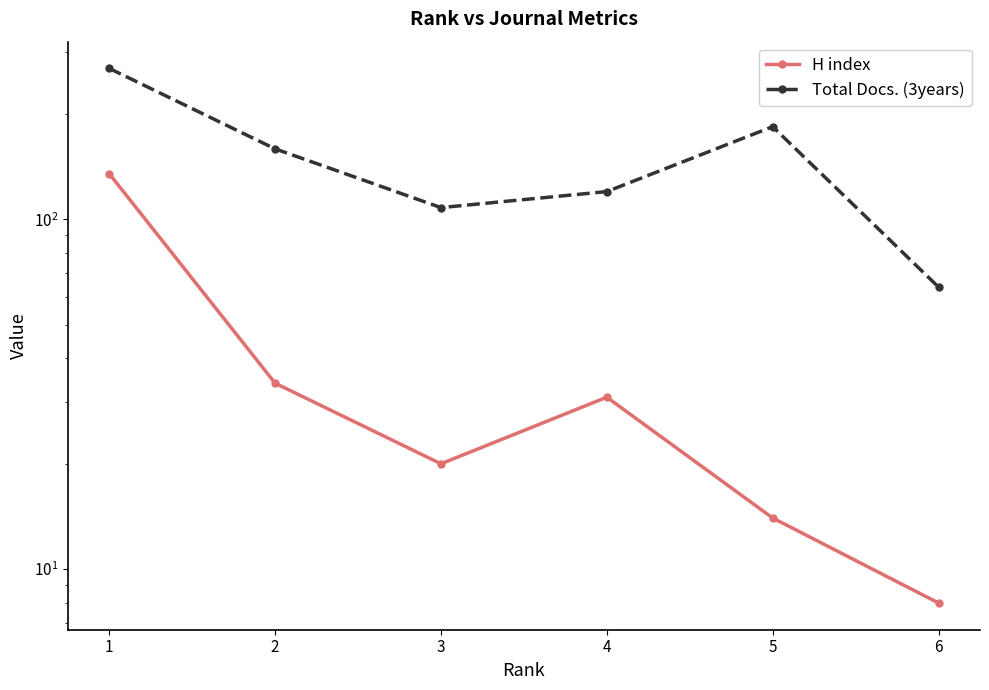

Which series has the largest range (max minus min)?

Total Docs. (3years)